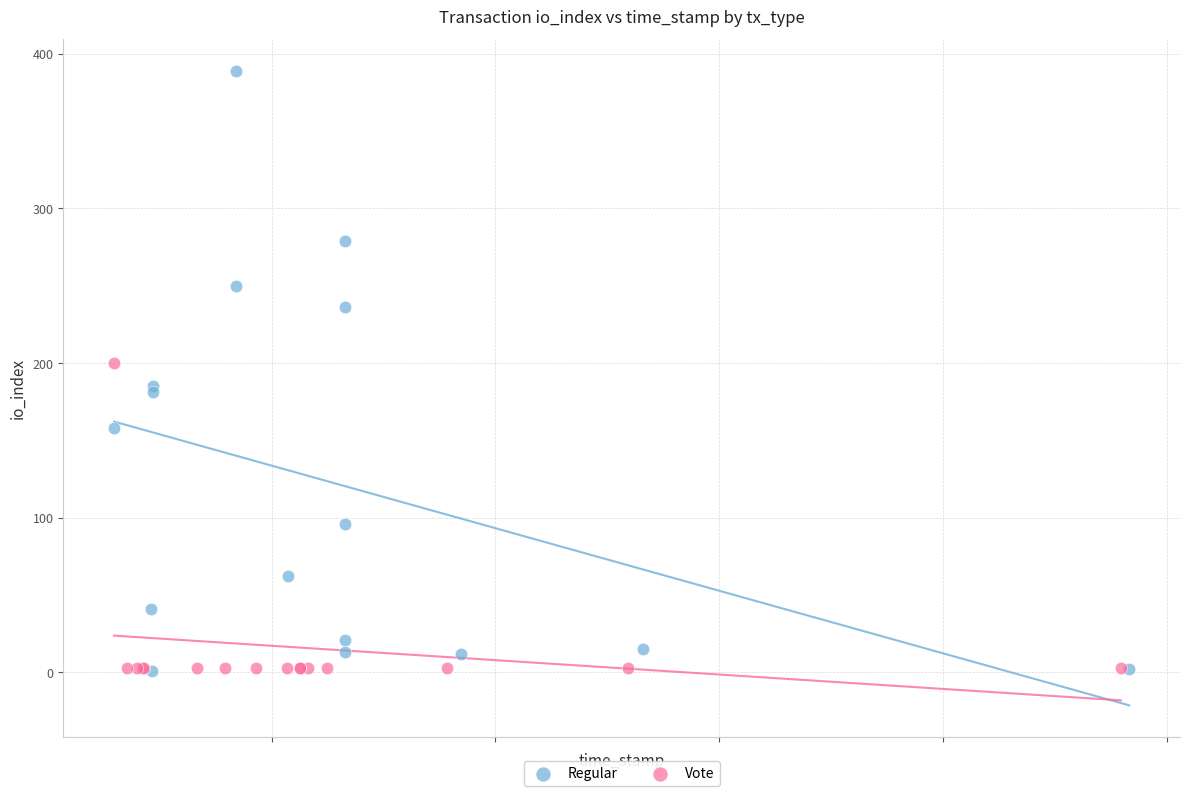

Which series has the widest spread of Y values?

Regular